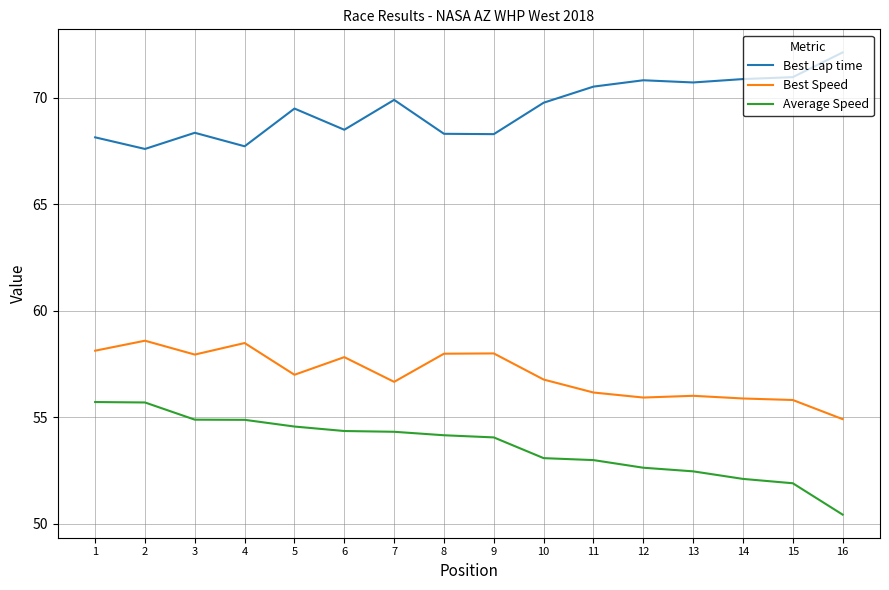

True or false: Best Speed and Best Lap time intersect in this chart.

False